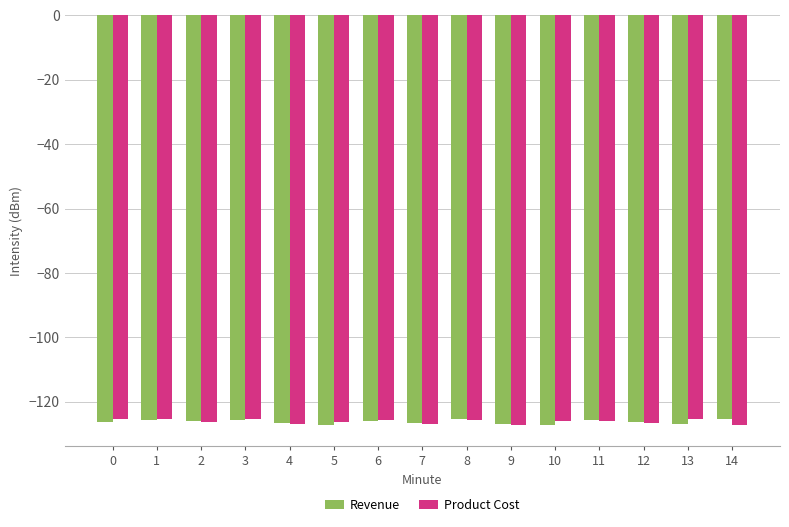

What is the spread (max minus min) of values at 14?

1.7